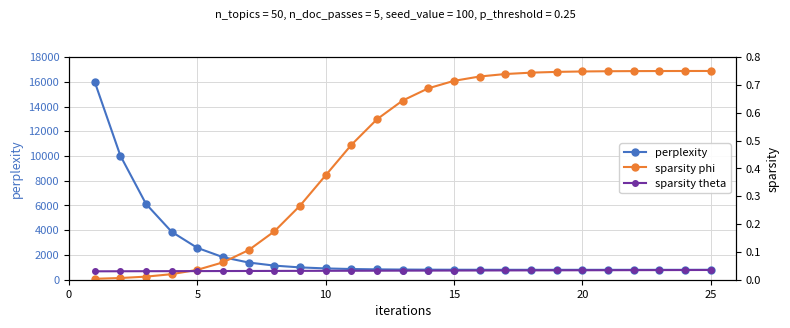

Rank the series by their maximum value, from highest to lowest.

perplexity, sparsity phi, sparsity theta